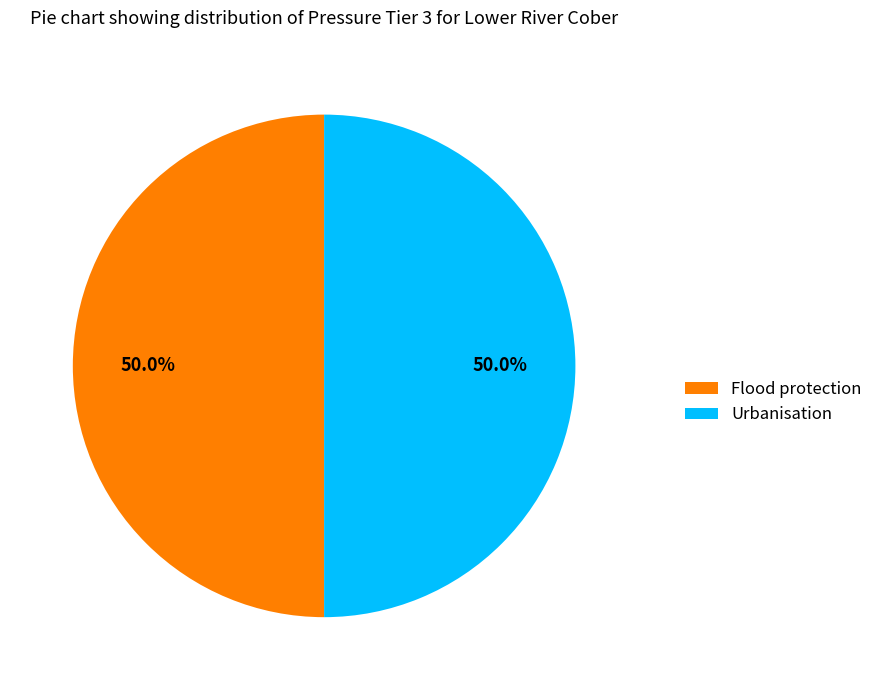

Combined, what portion of the pie is Urbanisation and Flood protection?

100.0%